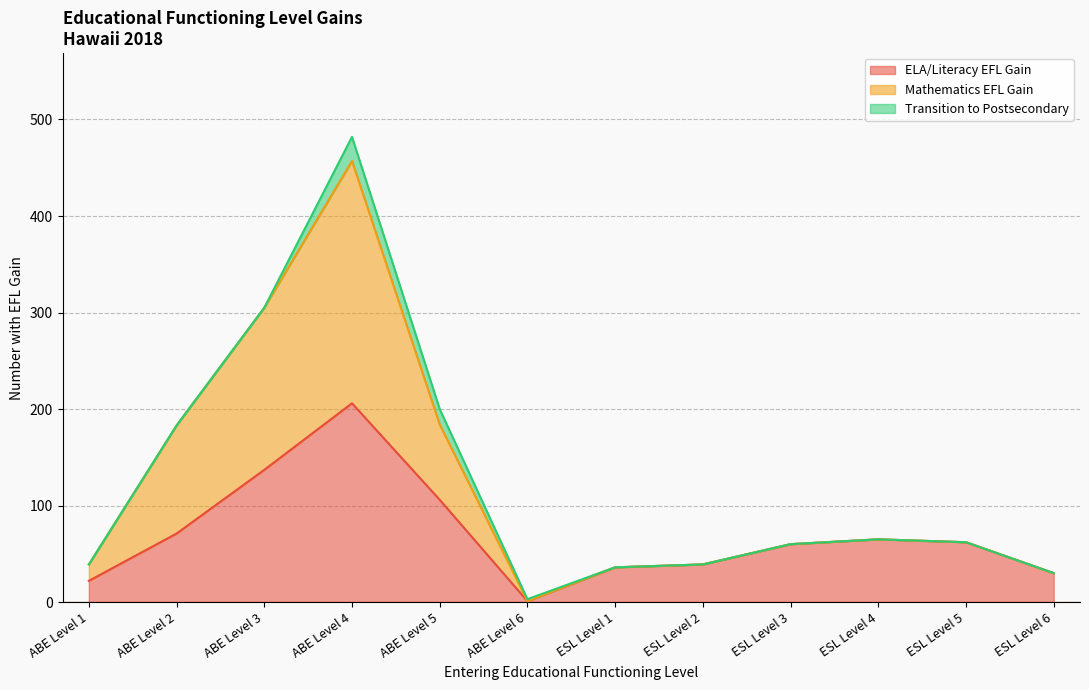

At which category is the sum across all series the highest?

ABE Level 4